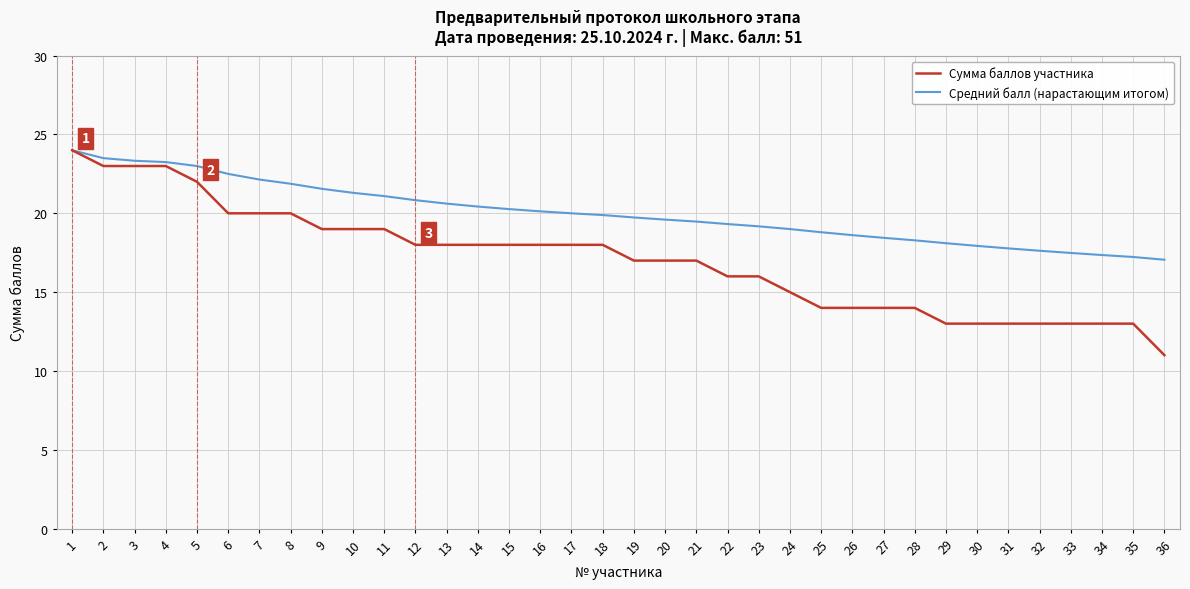

The Сумма баллов участника series shows 17.0 at 19. True or false?

True